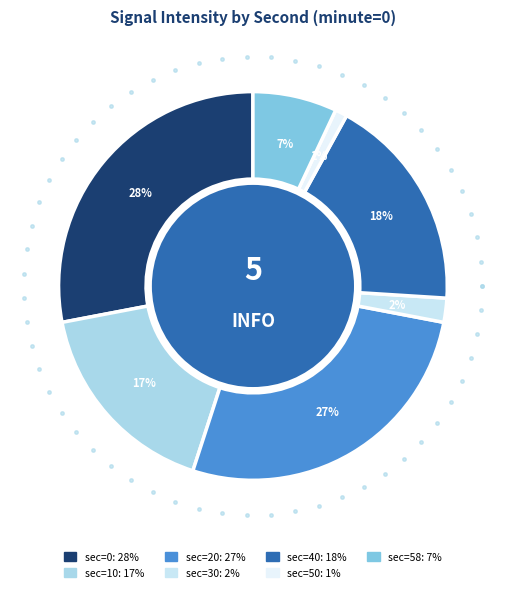

Approximately how many times larger is the value at 58 compared to 0?

0.2